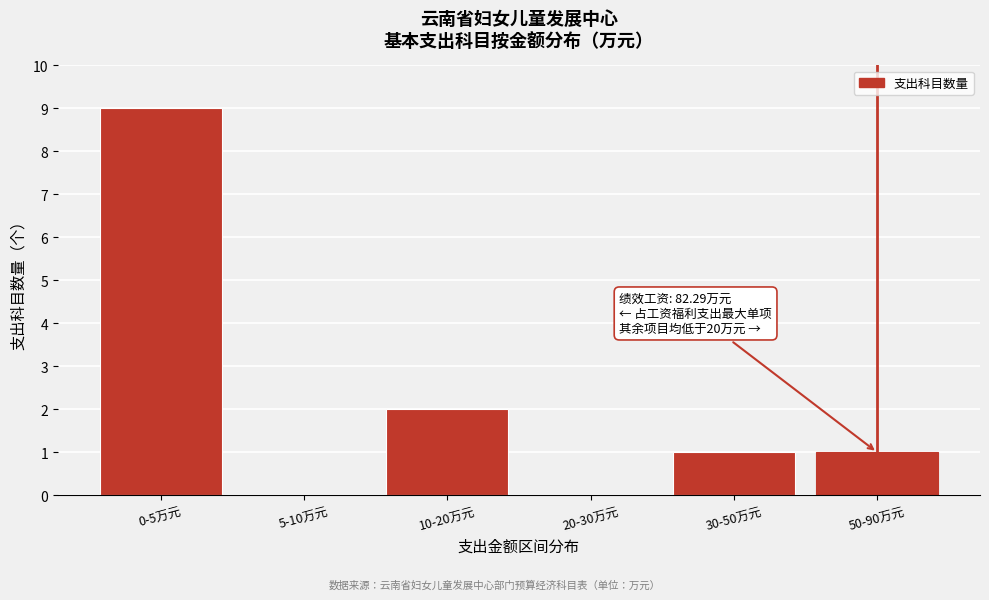

Reading left to right, transcribe all the data shown in this chart.

0-5万元=9	5-10万元=0	10-20万元=2	20-30万元=0	30-50万元=1	50-90万元=1